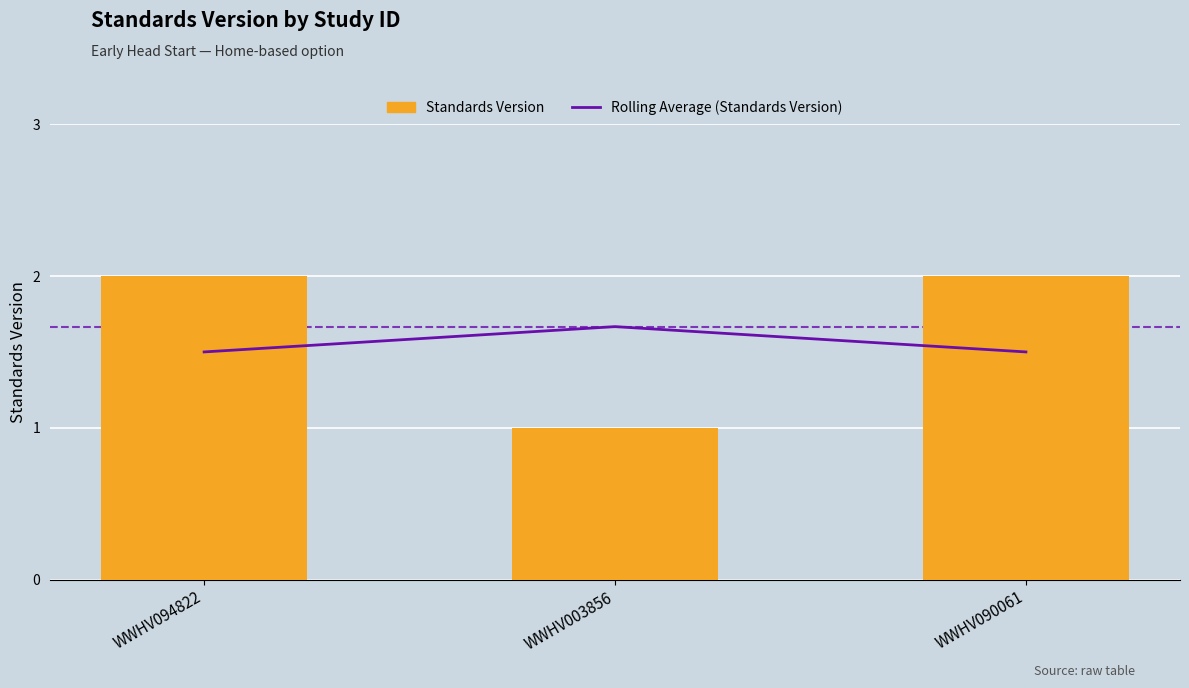

What is the difference between the Standards Version values at WWHV003856 and WWHV090061?

1.0